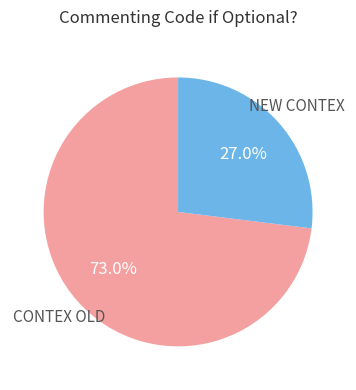

What is the smallest slice in the pie chart?

NEW CONTEX